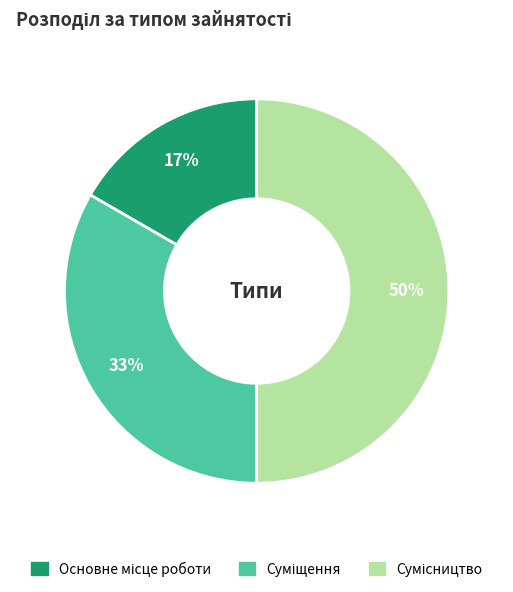

To the nearest percent, what is the average slice percentage?

33%